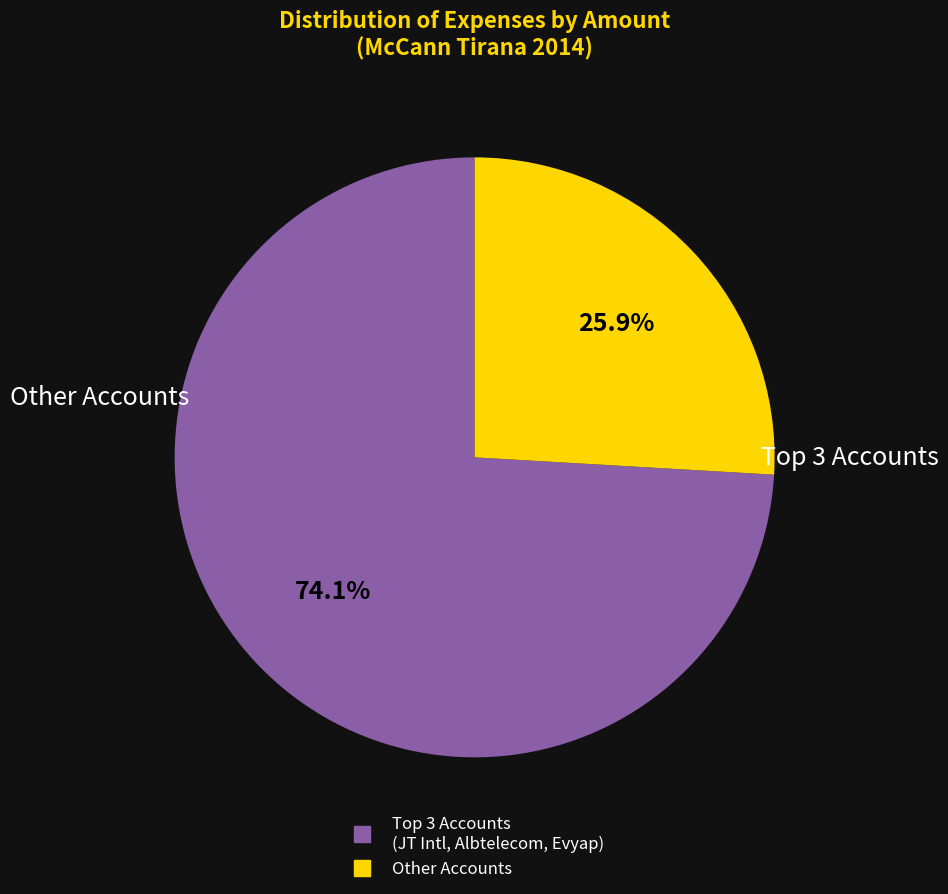

Is there any slice that represents more than half of the pie?

Yes